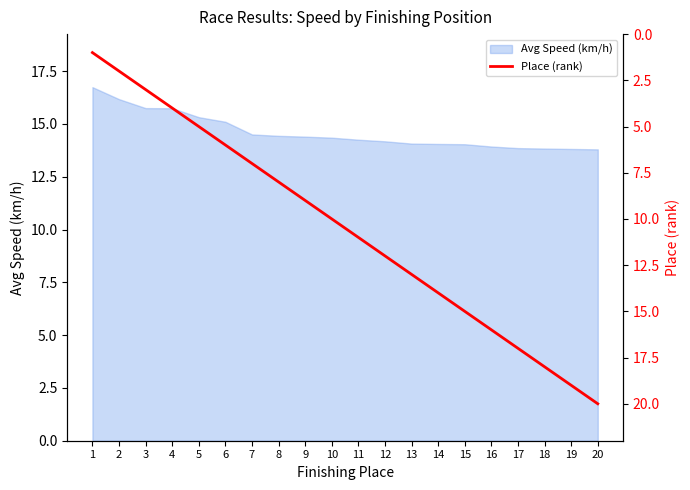

The Avg Speed (km/h) series shows 14.1 at 14. True or false?

True